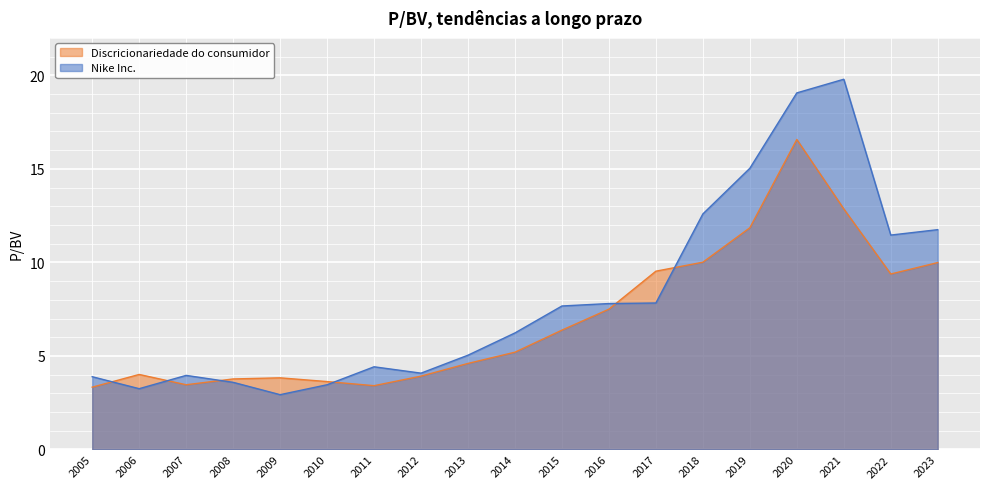

What is the difference between the highest and lowest values at 2005?

0.6